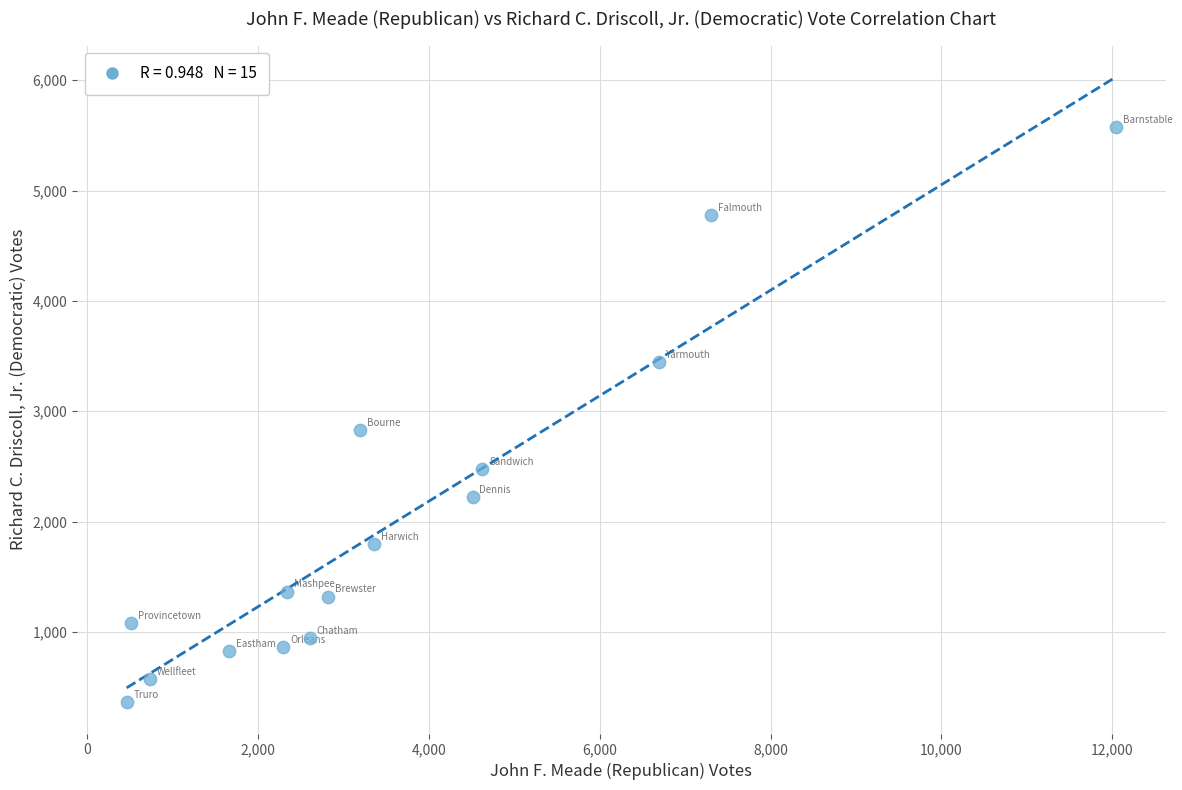

What Y value in the scatter plot is closest to 2968?

2828